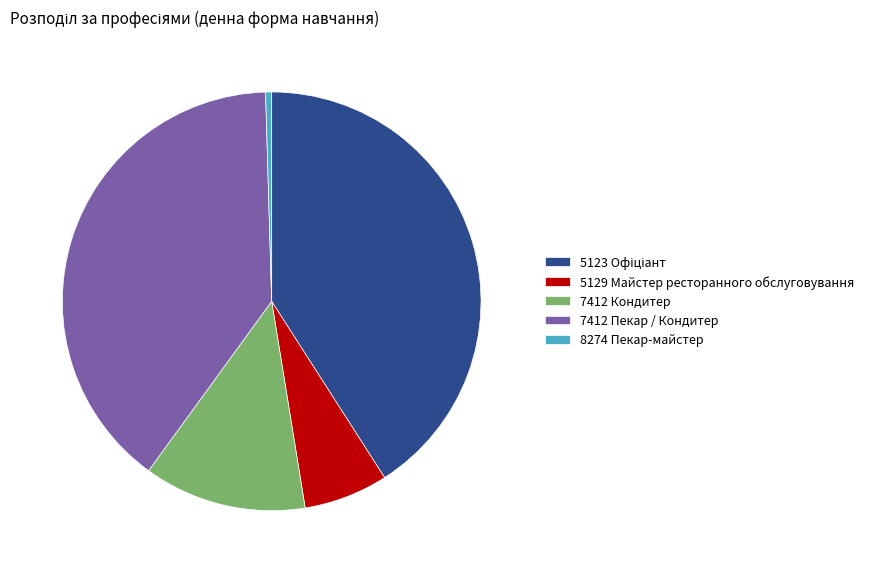

Is there a majority slice in this chart?

No